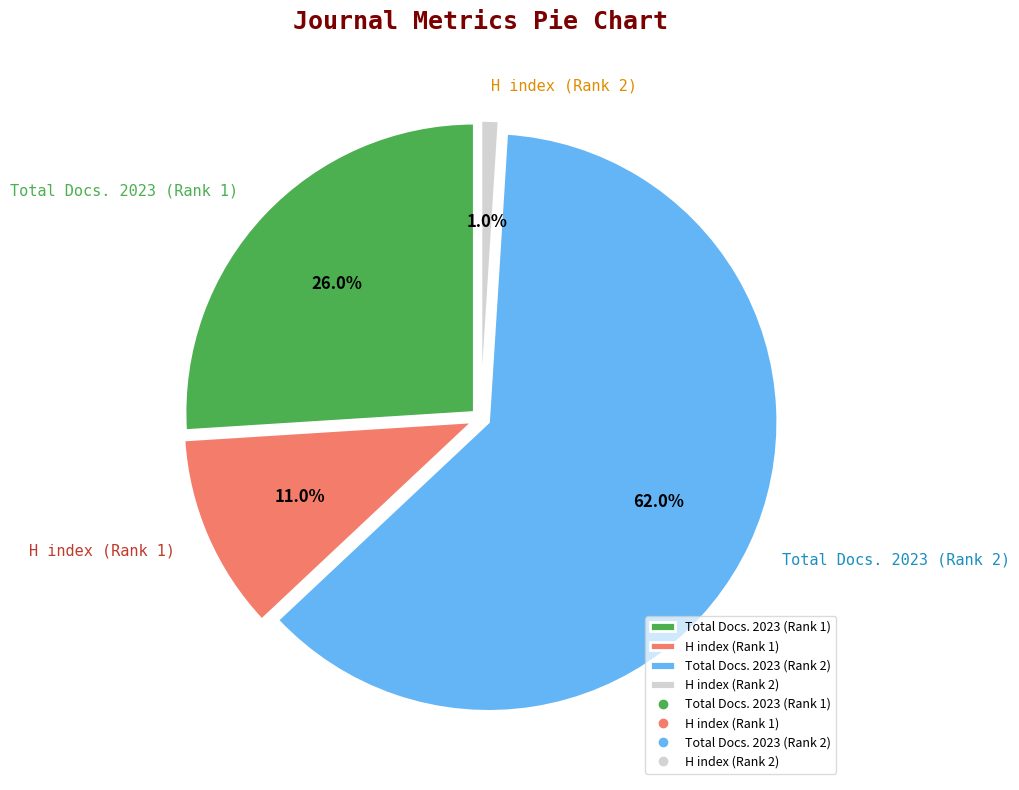

Combined, do H index (Rank 2) and Total Docs. 2023 (Rank 1) account for over 50%?

No